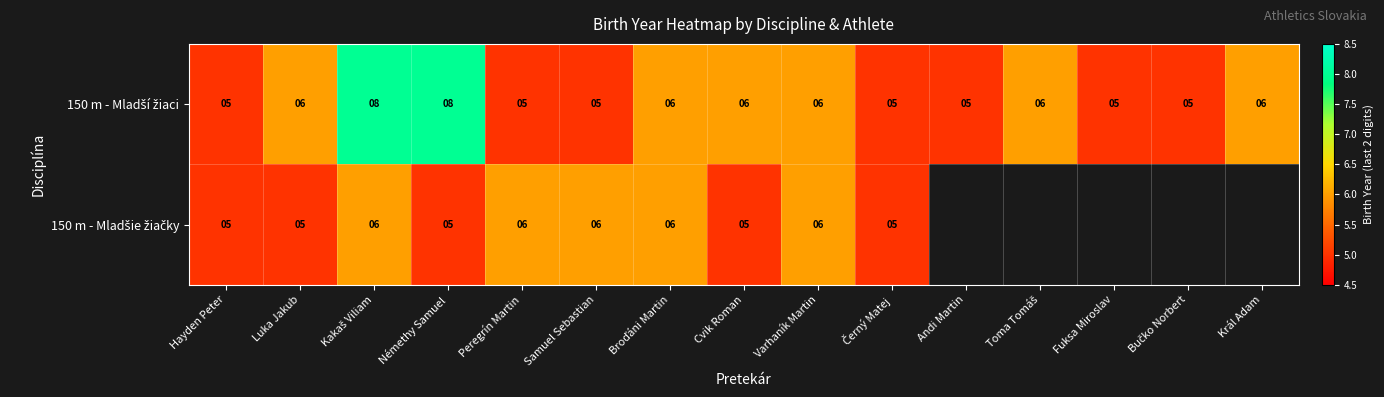

Which series has the widest spread of values?

150 m - Mladší žiaci